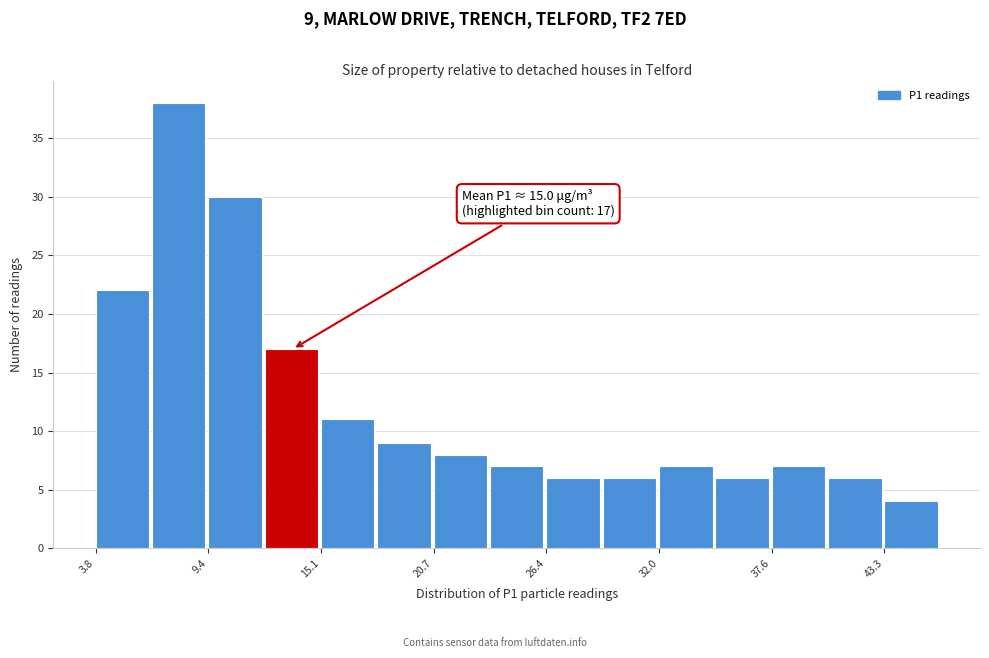

Around what value on the x-axis is the tallest bar? Give the approximate position of its centre, as read against the axis.

8